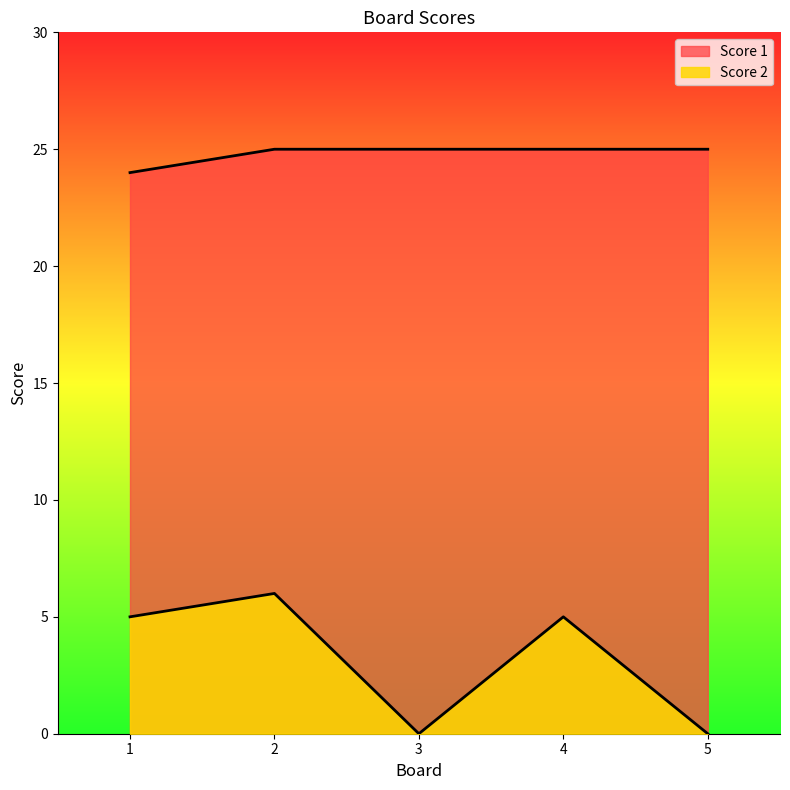

Rank the series at 2 from lowest to highest value.

Score 2, Score 1